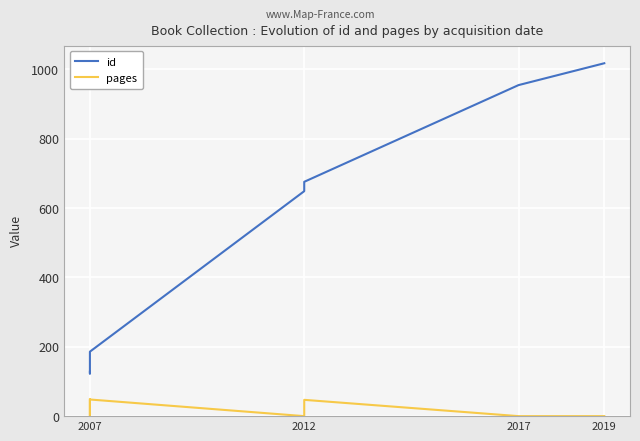

Reading left to right, transcribe all the data shown in this chart.

id: 128	123	151	186	649	676	955	1018
pages: 48	0	48	48	0	47	0	0